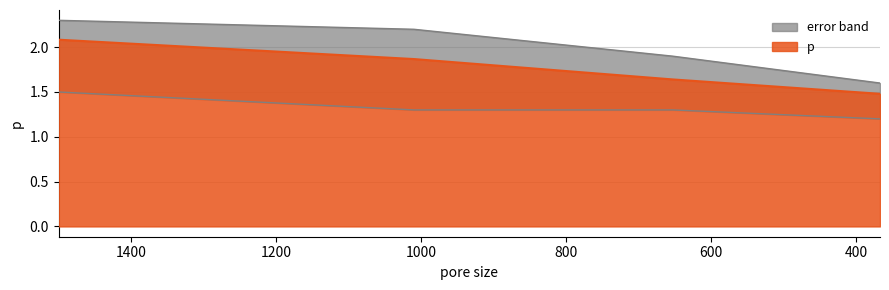

Reading left to right, list all the values displayed in this chart.

p: 2.1	1.9	1.6	1.5
positive error: 0.2	0.3	0.3	0.1
negative error: 0.6	0.6	0.3	0.3